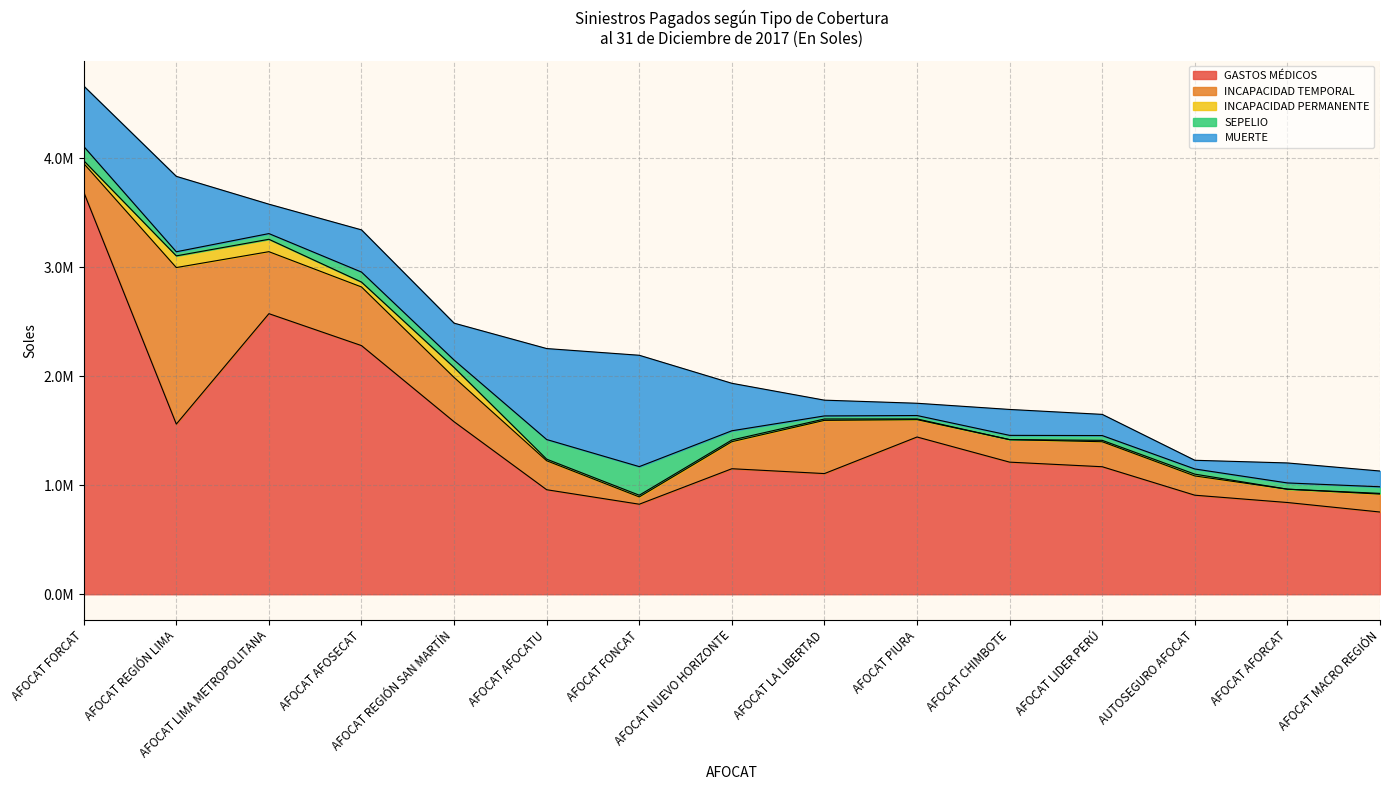

At which category is the sum across all series the highest?

AFOCAT FORCAT